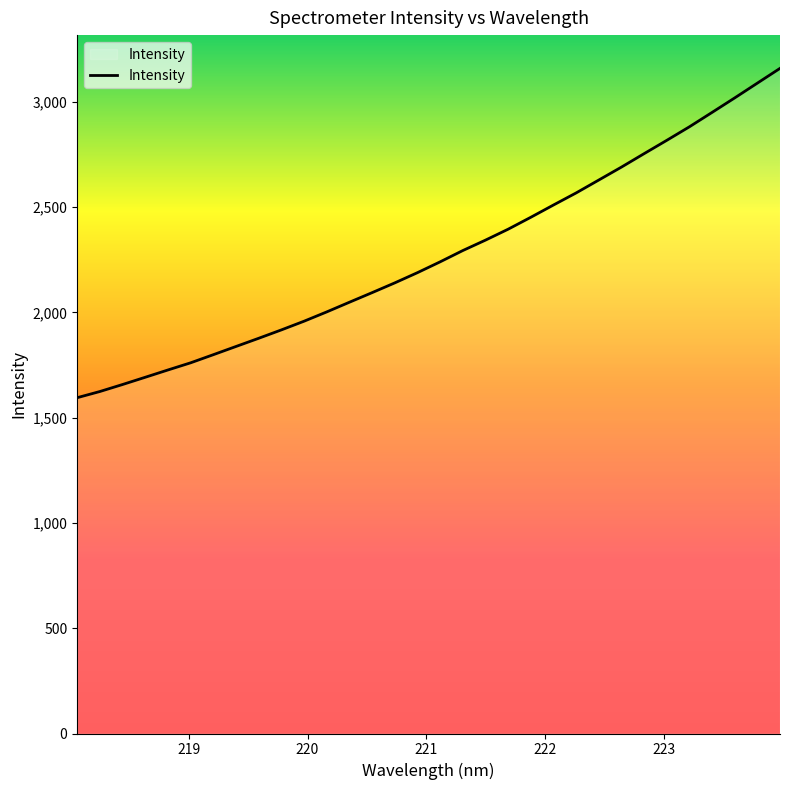

What is the smallest value displayed?

1594.7